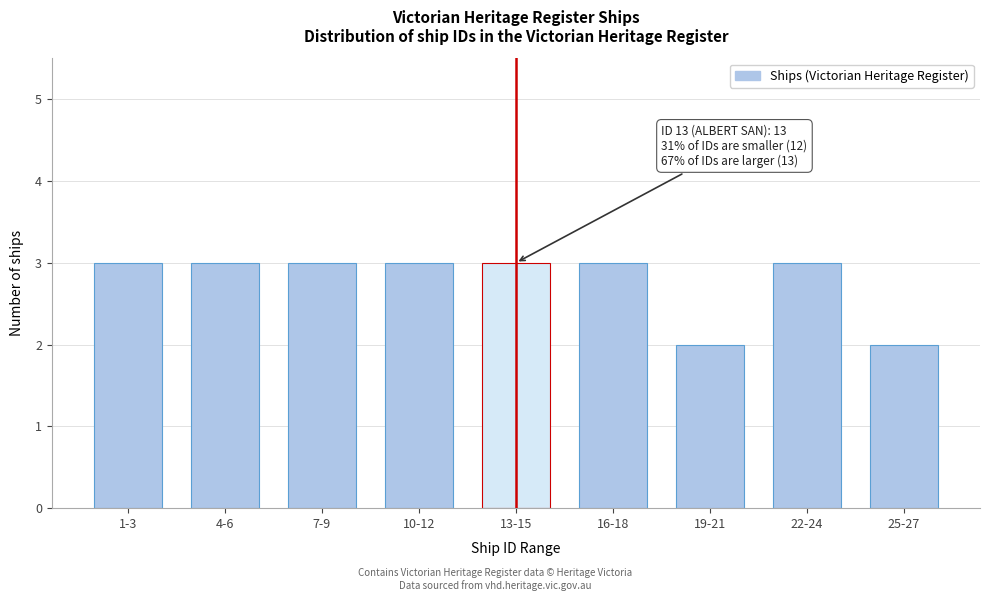

Reading left to right, list all the values displayed in this chart.

3	3	3	3	3	3	2	3	2